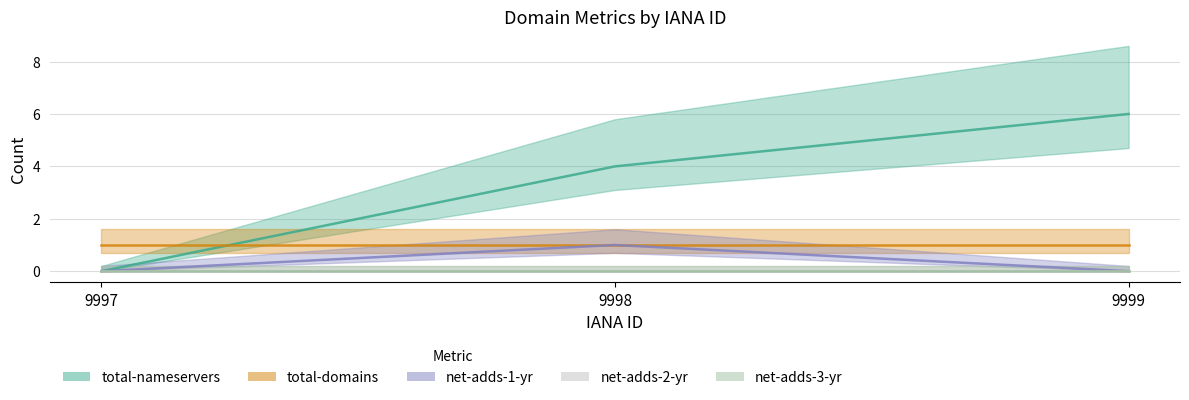

Which has a higher value, 9998 or 9999?

9999